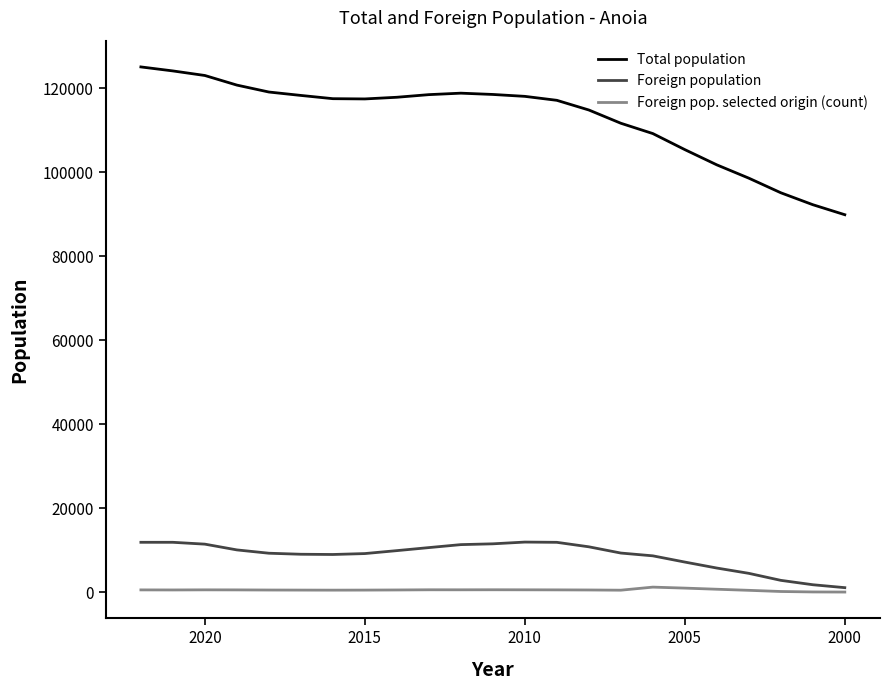

True or false: Foreign population and Total population intersect in this chart.

False